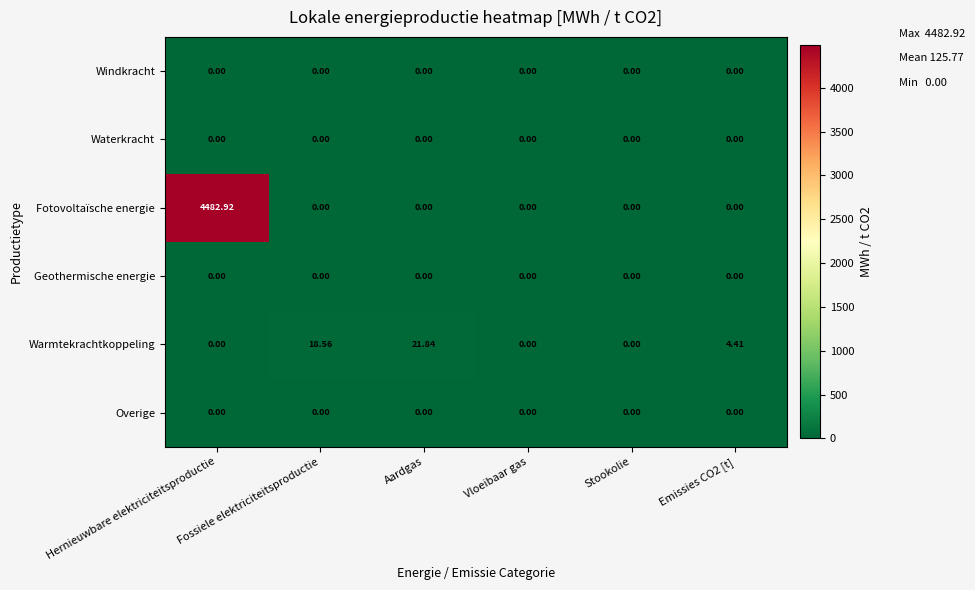

Which series has the largest range (max minus min)?

Fotovoltaïsche energie